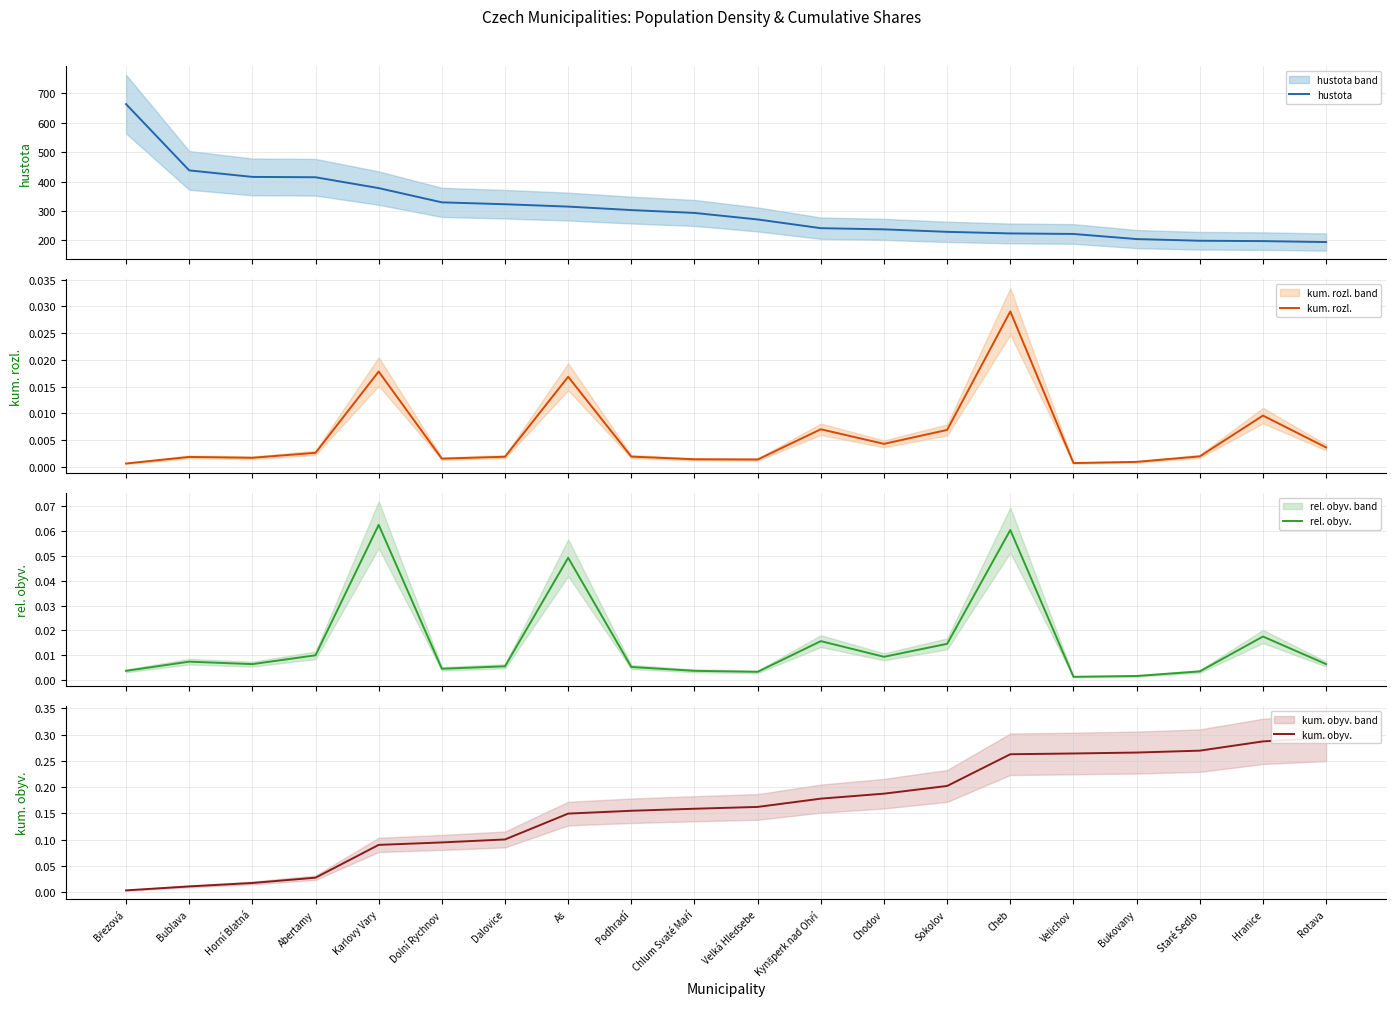

Is the value of kum. rozl. at Rotava greater than the value of hustota at Hranice?

No